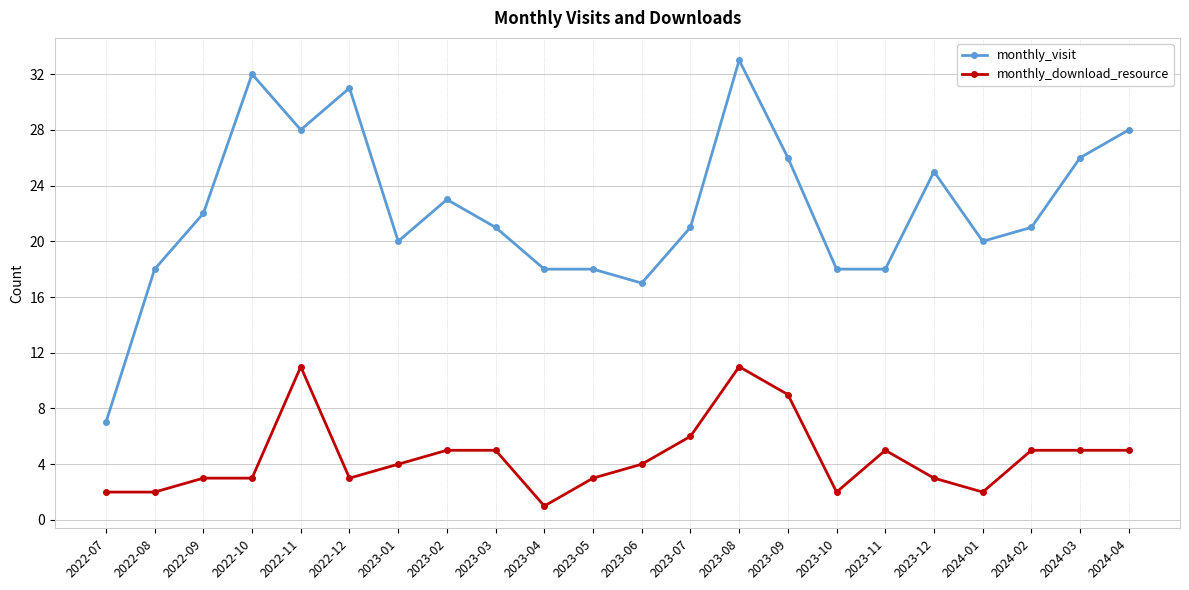

Which category has the lowest value in the monthly_visit series?

2022-07